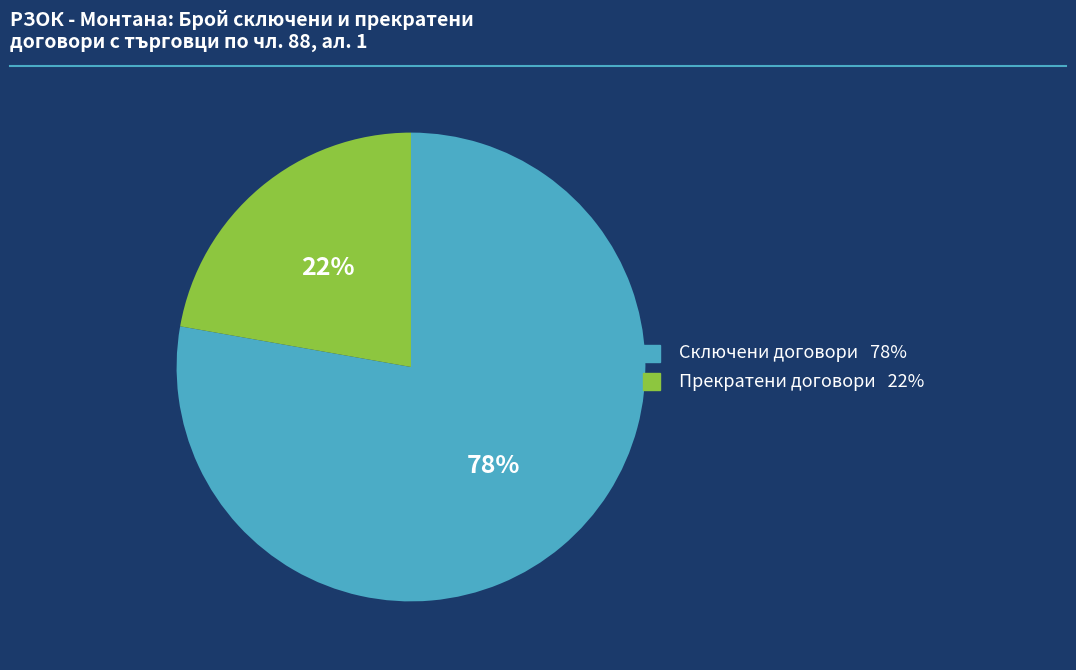

Combined, do Прекратени договори and Сключени договори account for over 50%?

Yes